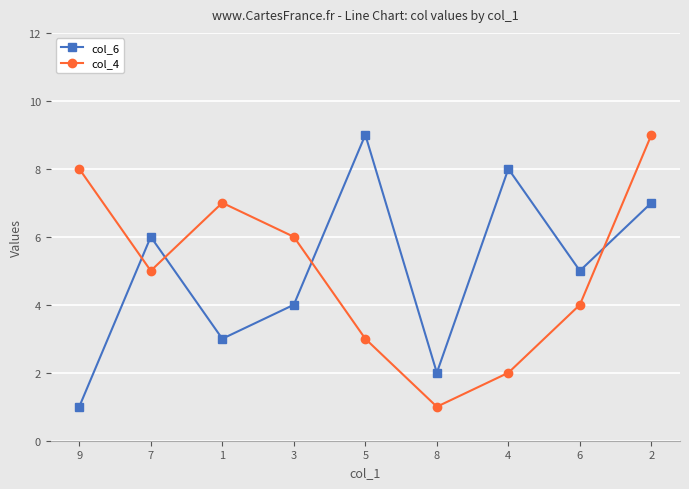

True or false: col_4 and col_6 intersect in this chart.

True